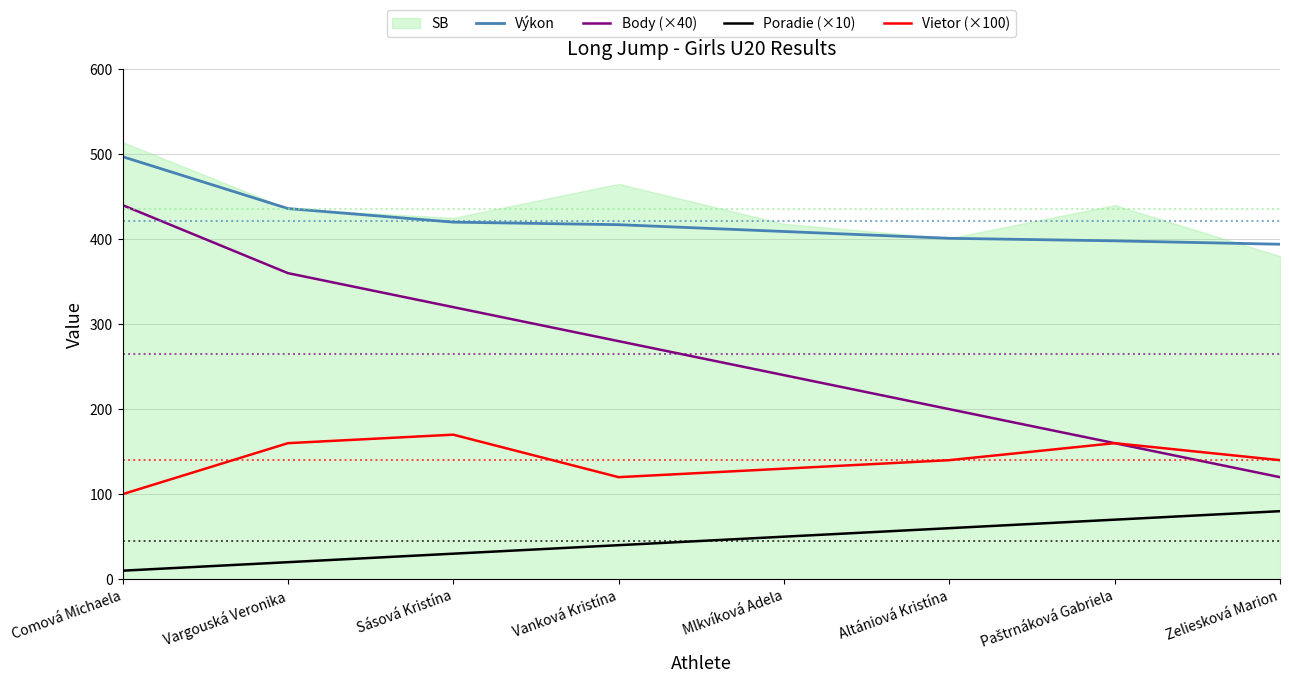

True or false: Výkon and Body (×40) cross at least once.

False